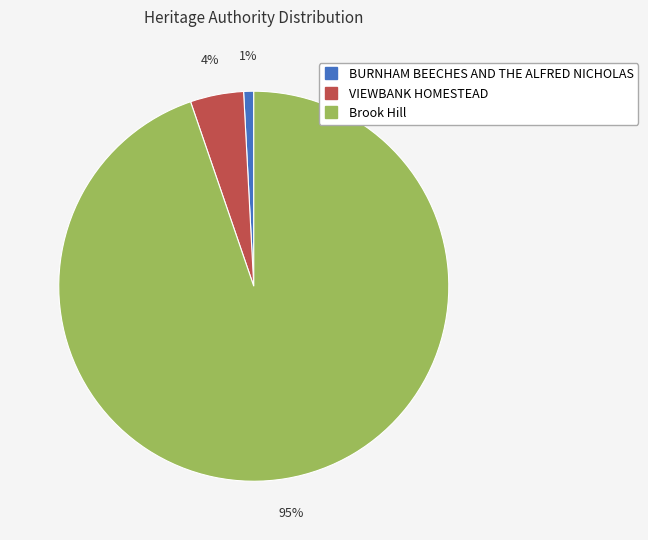

What is the ratio of the value at BURNHAM BEECHES AND THE ALFRED NICHOLAS to the value at VIEWBANK HOMESTEAD?

0.2